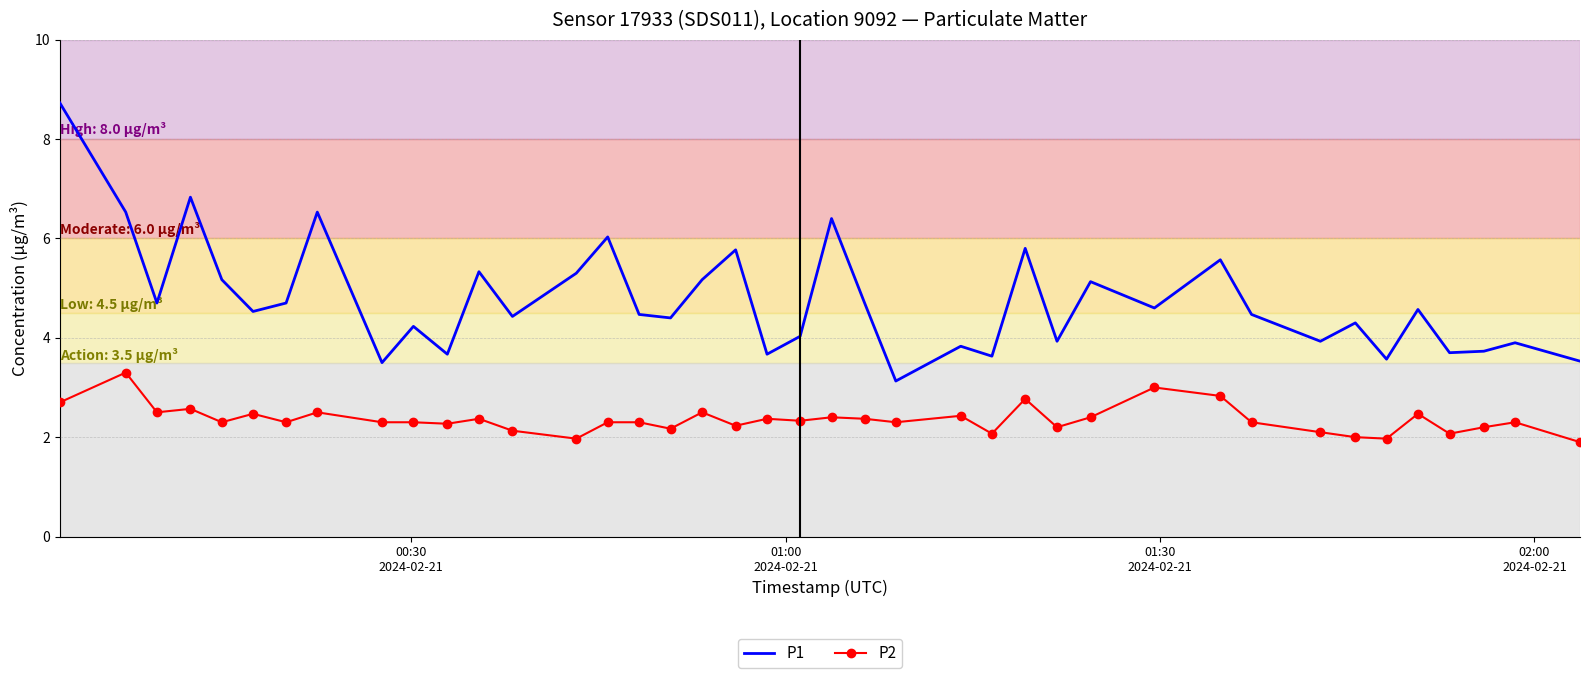

True or false: P1 and P2 intersect in this chart.

False